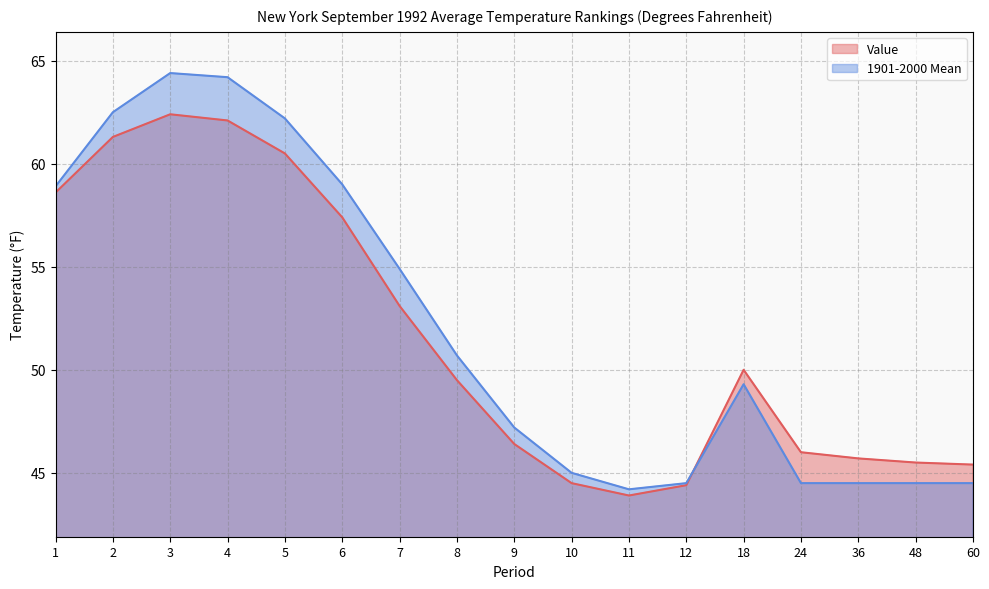

How many interior local peaks does the Value series have?

2